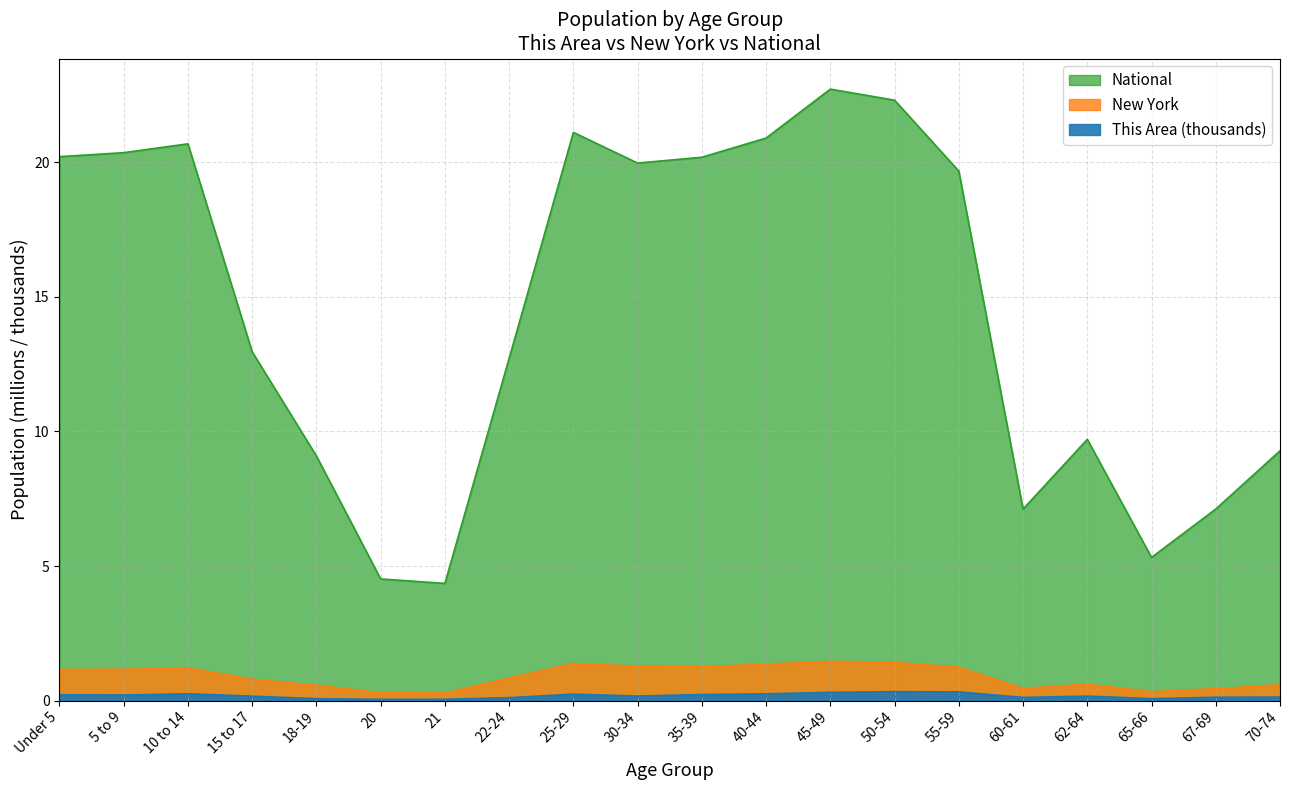

What are all the series names shown in the legend?

This Area, New York, National